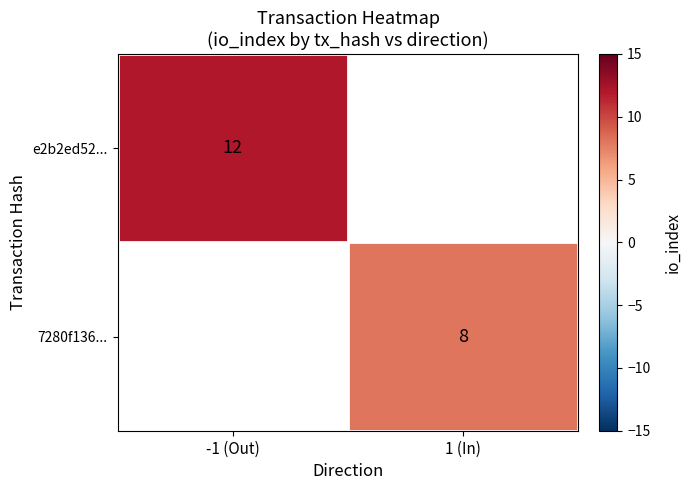

What is the smallest value displayed?

8.0